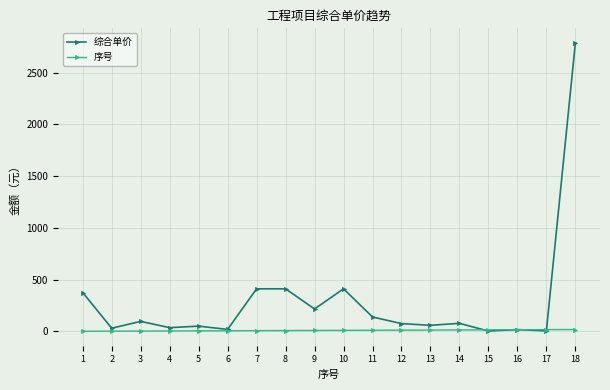

List the series in order of their peak value, lowest first.

序号, 综合单价